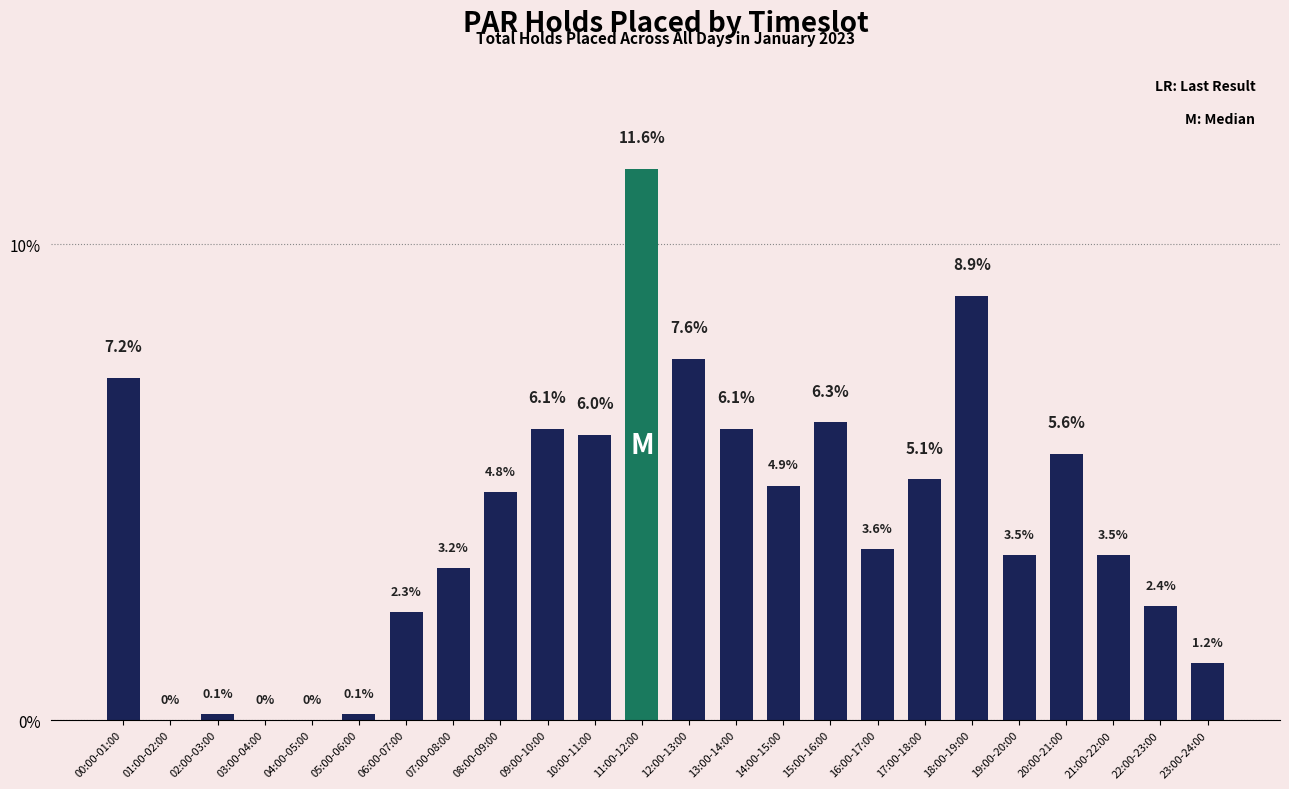

Count the number of categories in the chart.

24